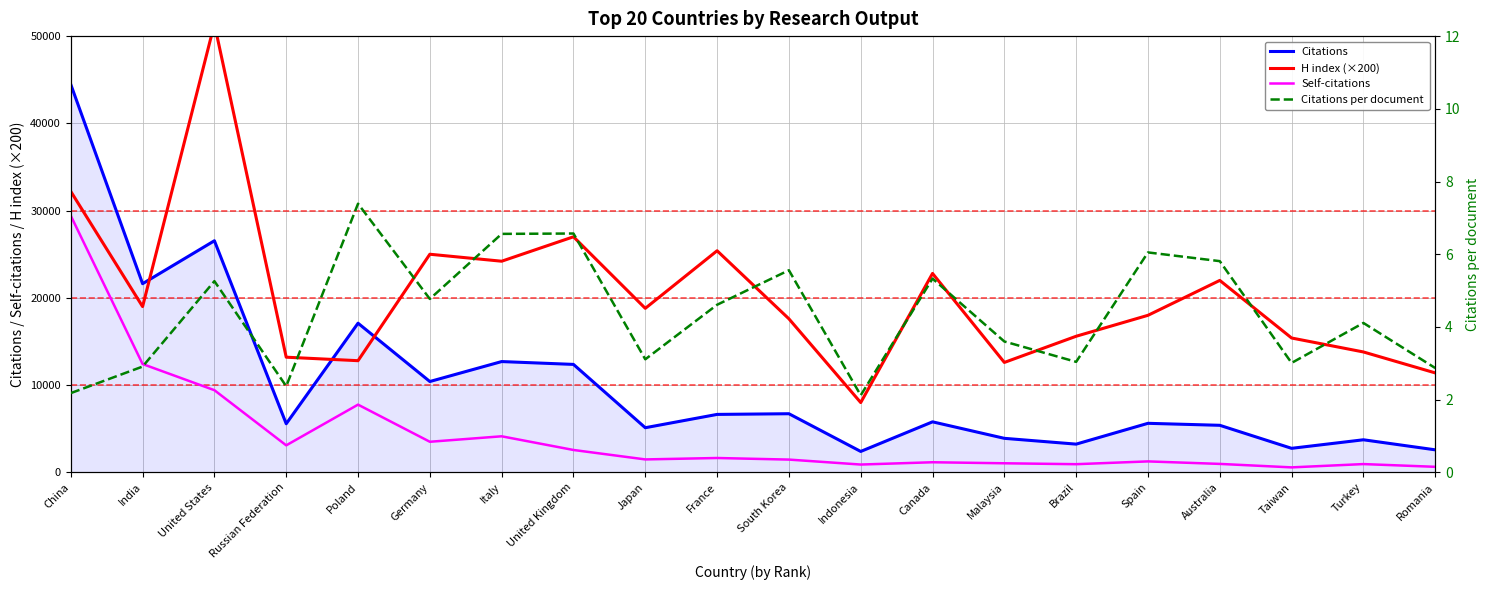

Which series has the widest spread of values?

H index (×200)